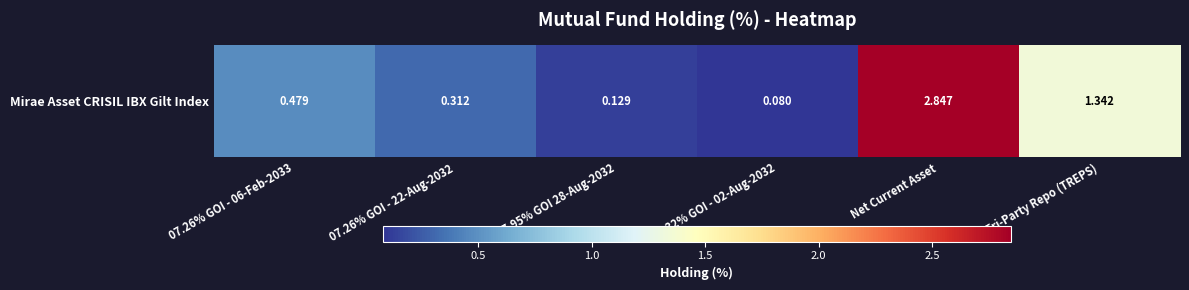

What is the change in value from 07.26% GOI - 22-Aug-2032 to 07.95% GOI 28-Aug-2032?

-0.2